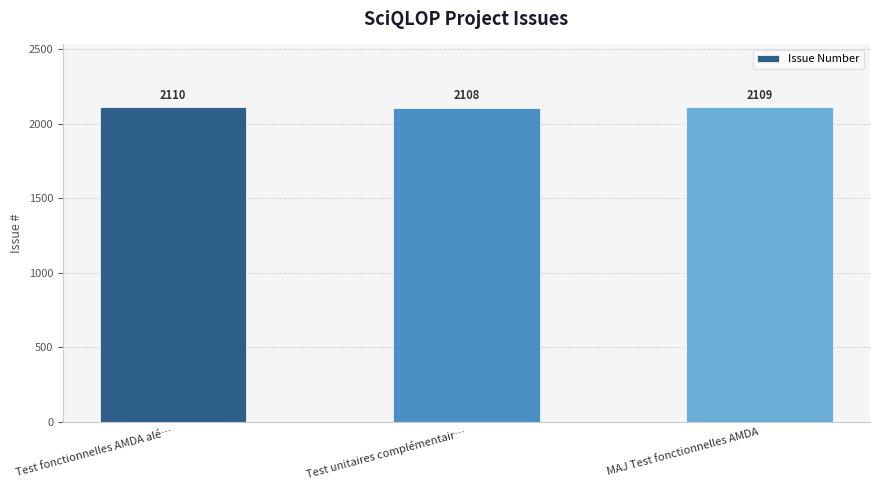

What is the change in value from Test unitaires complémentair… to MAJ Test fonctionnelles AMDA?

+1